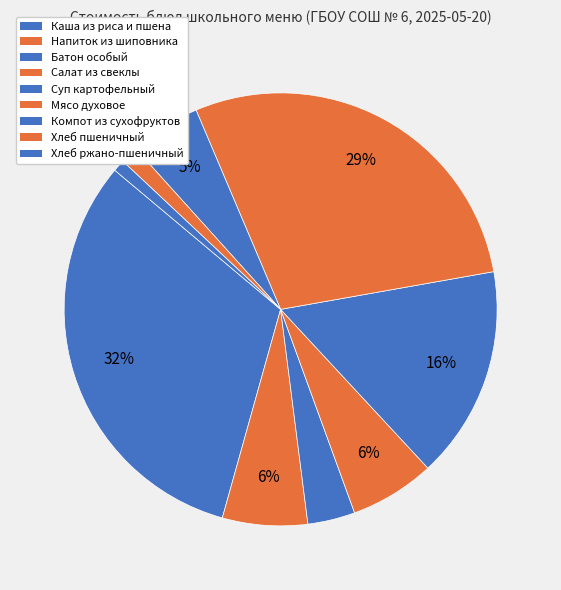

How many segments does this pie chart have?

9